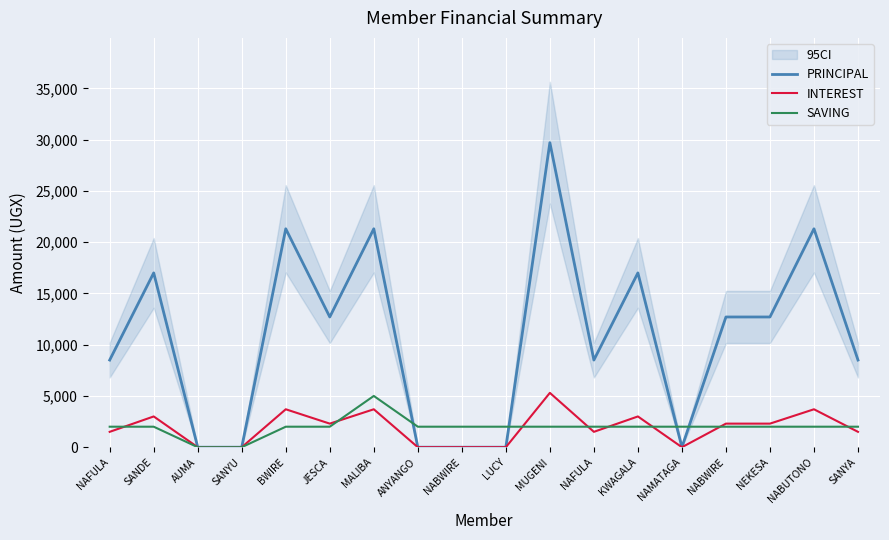

True or false: SAVING and INTEREST cross at least once.

True